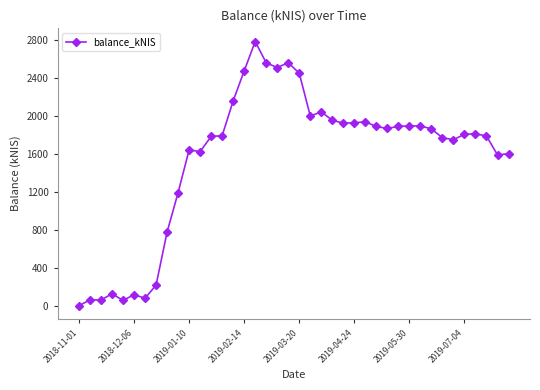

What is the maximum value shown in the chart?

2781.5